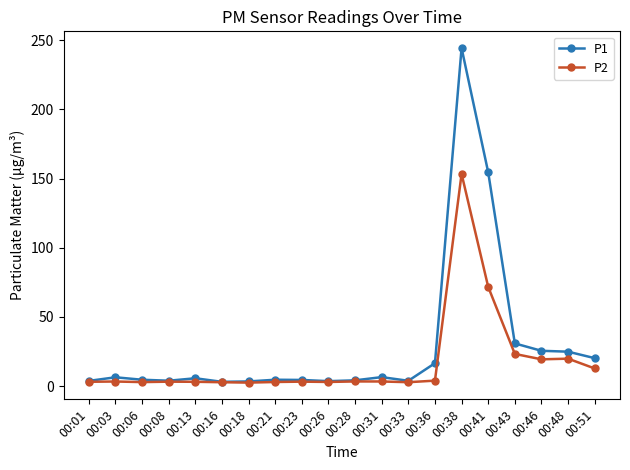

What is the value of the P2 point at the 11th from the left?

3.5